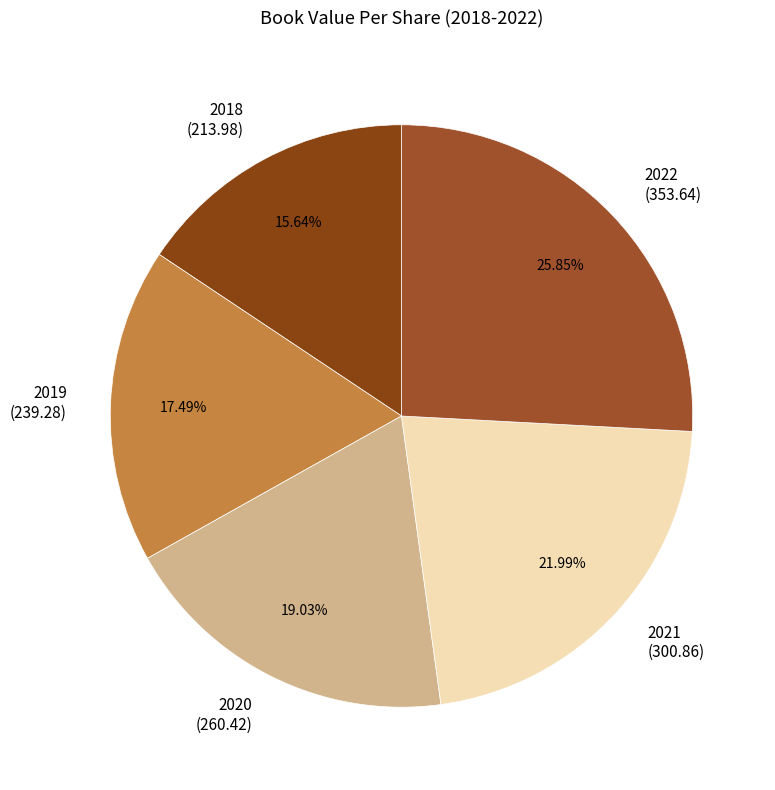

To the nearest percent, what is the difference between the 2020 and 2021 slice percentages?

3%